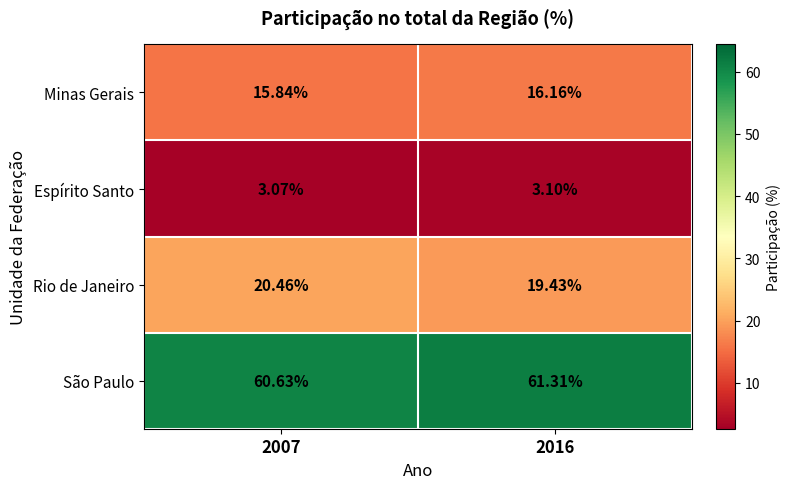

Which series has the largest total across all categories?

São Paulo